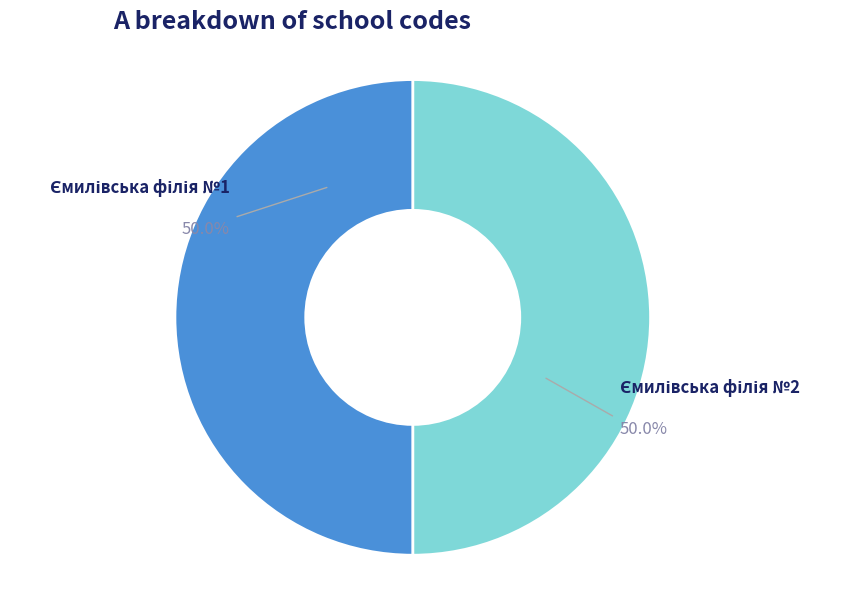

What percentage do Ємилівська філія №1 and Ємилівська філія №2 together represent?

100.0%